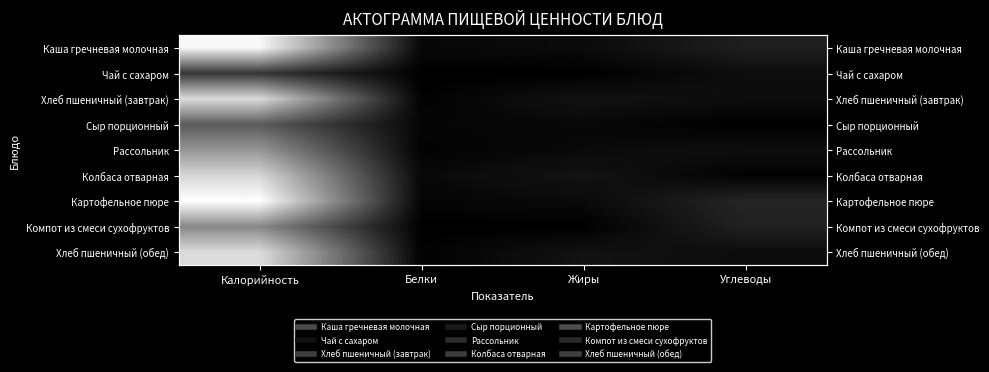

Is the value of Сыр порционный at Жиры greater than the value of Колбаса отварная at Углеводы?

Yes